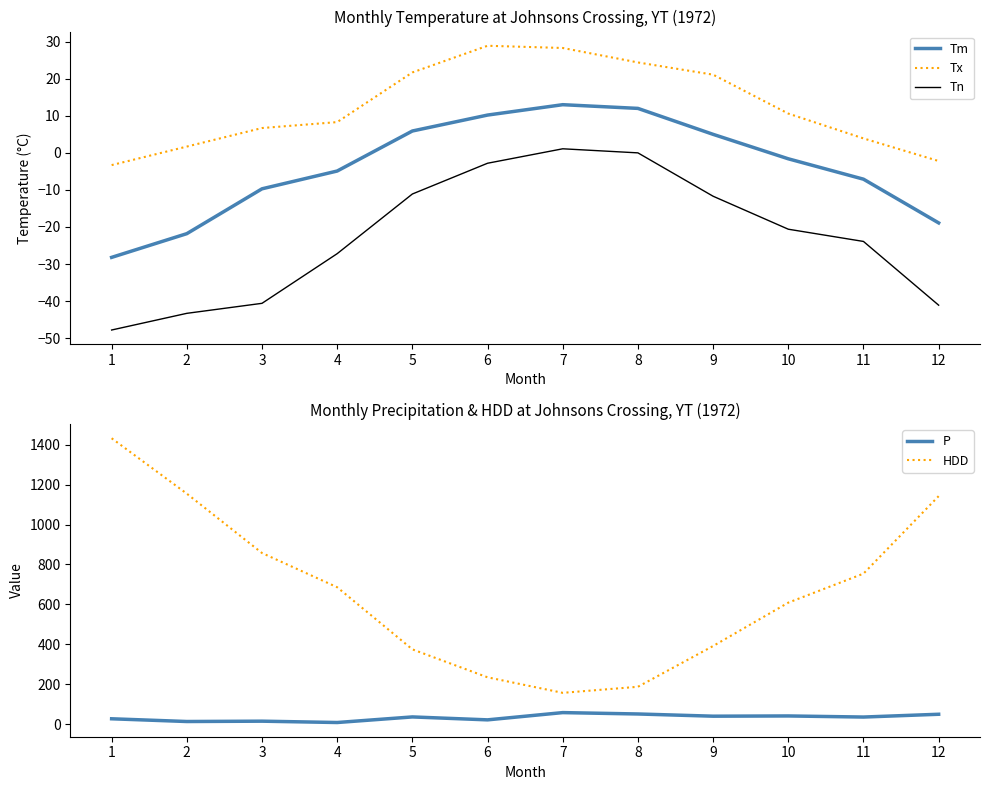

Reading left to right, list all the values displayed in this chart.

Tm: -28.2	-21.8	-9.7	-4.9	5.9	10.2	13.0	12.0	5.0	-1.6	-7.1	-18.9
Tx: -3.3	1.7	6.7	8.3	21.7	28.9	28.3	24.4	21.1	10.6	3.9	-2.2
Tn: -47.8	-43.3	-40.6	-27.2	-11.1	-2.8	1.1	0.0	-11.7	-20.6	-23.9	-41.1
P: 26.2	12.5	14.2	7.5	35.5	20.8	57.2	50.3	39.2	40.4	34.9	48.9
HDD: 1433.1	1155.2	857.6	685.9	374.4	234.2	156.3	186.7	391.1	608.6	754.1	1142.8